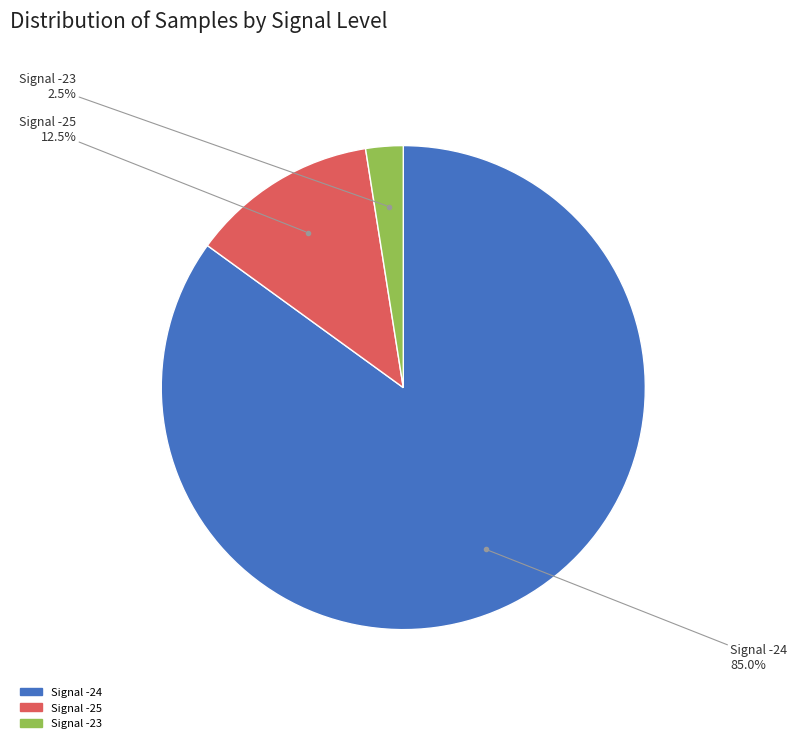

How much of the chart is everything except Signal -23?

97.5%